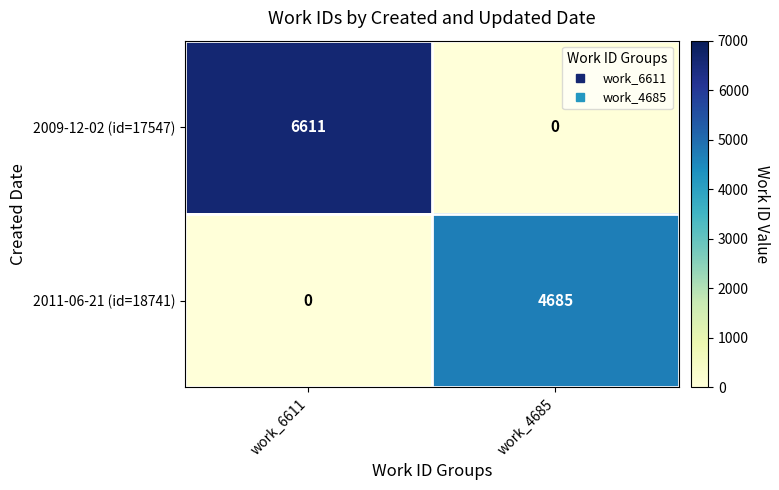

Which series changed the most between work_6611 and work_4685?

2009-12-02 (id=17547)